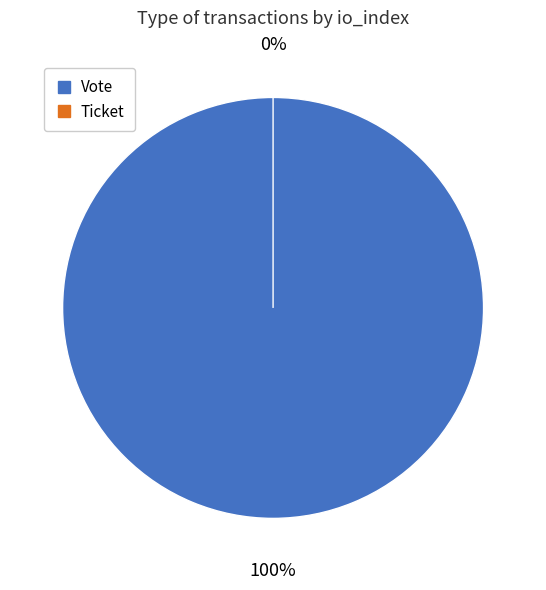

To the nearest percent, what is the average slice percentage?

50%